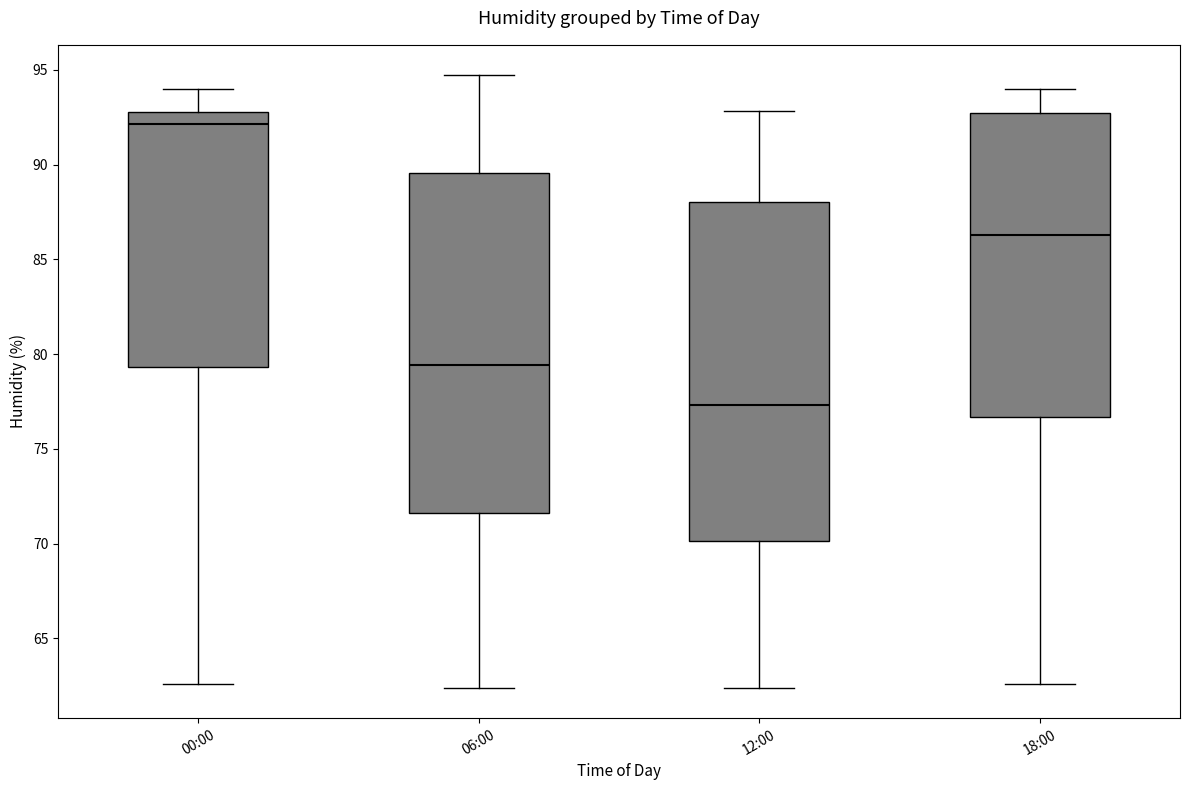

Reading left to right, read every box against the y-axis: the position of its median line, the range the box covers, and the ends of its whiskers. The values are not printed on the chart, so give them approximately, as read against the axis.

00:00: median 92.0, box 79.5 to 93.0, whiskers 62.5 to 94.0
06:00: median 79.5, box 71.5 to 89.5, whiskers 62.5 to 94.5
12:00: median 77.5, box 70.0 to 88.0, whiskers 62.5 to 93.0
18:00: median 86.5, box 76.5 to 92.5, whiskers 62.5 to 94.0